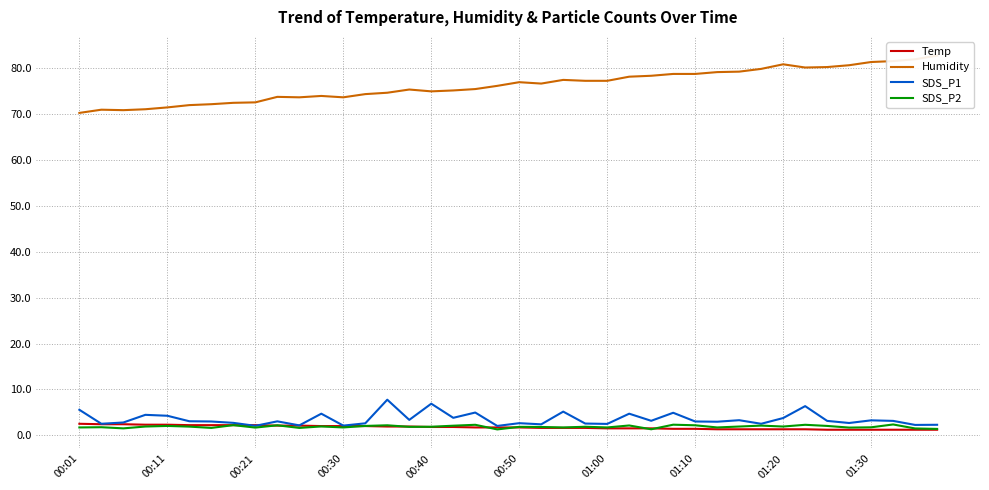

What are all the series names shown in the legend?

Temp, Humidity, SDS_P1, SDS_P2